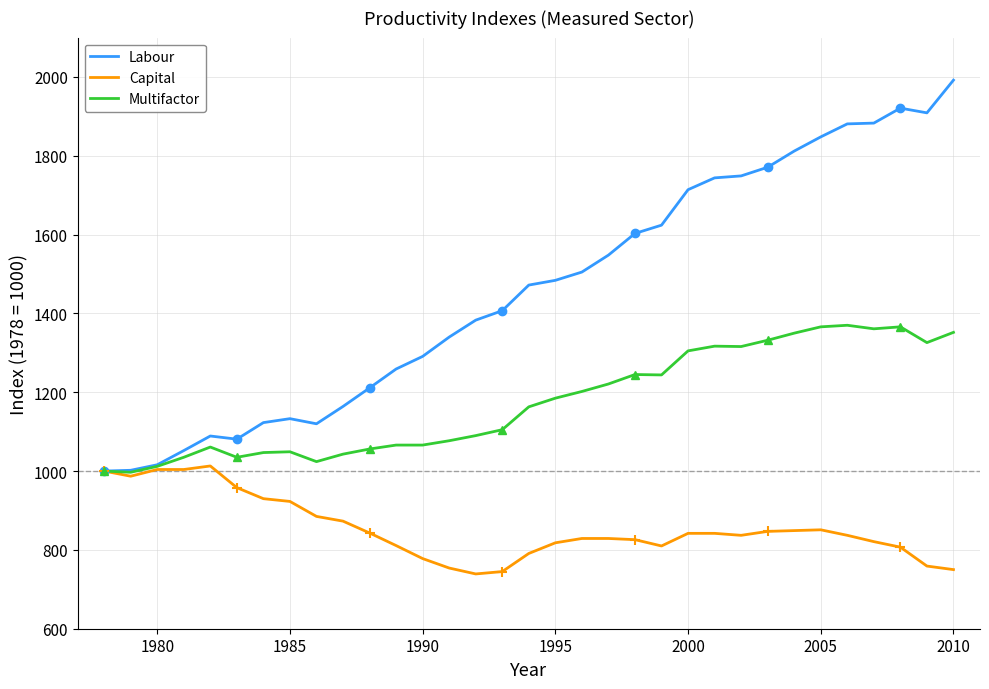

How many categories are shown in the chart?

33